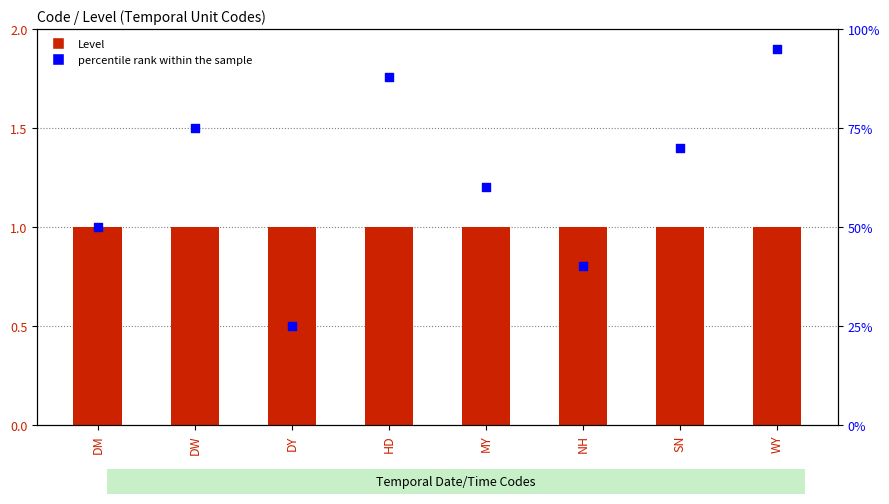

At which category is the sum across all series the highest?

WY